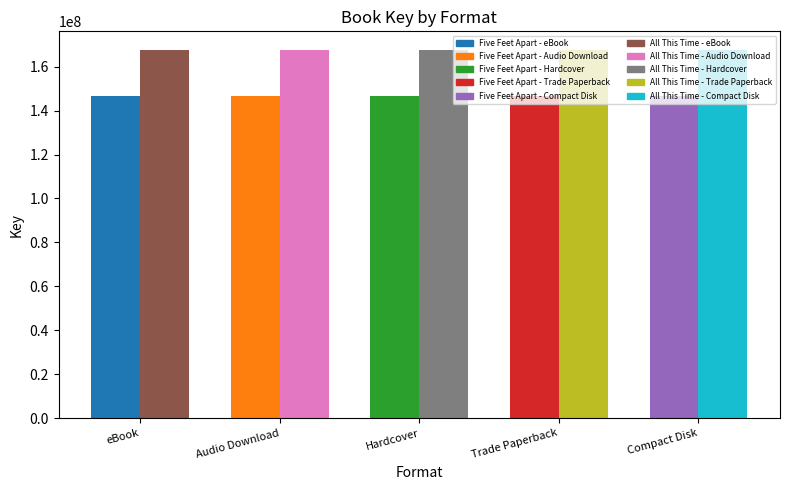

Where is Five Feet Apart nearest to the value 146801244?

eBook